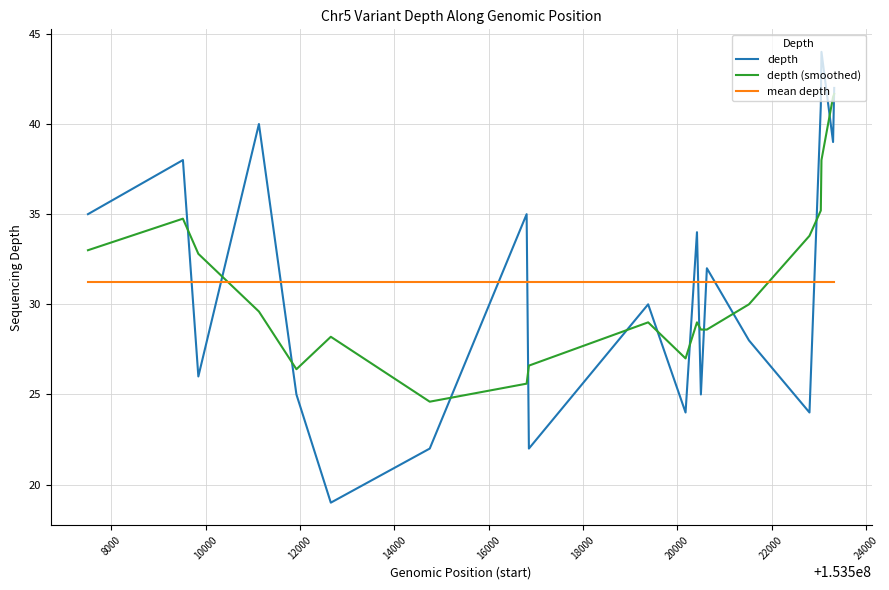

How many series are shown in this chart?

3